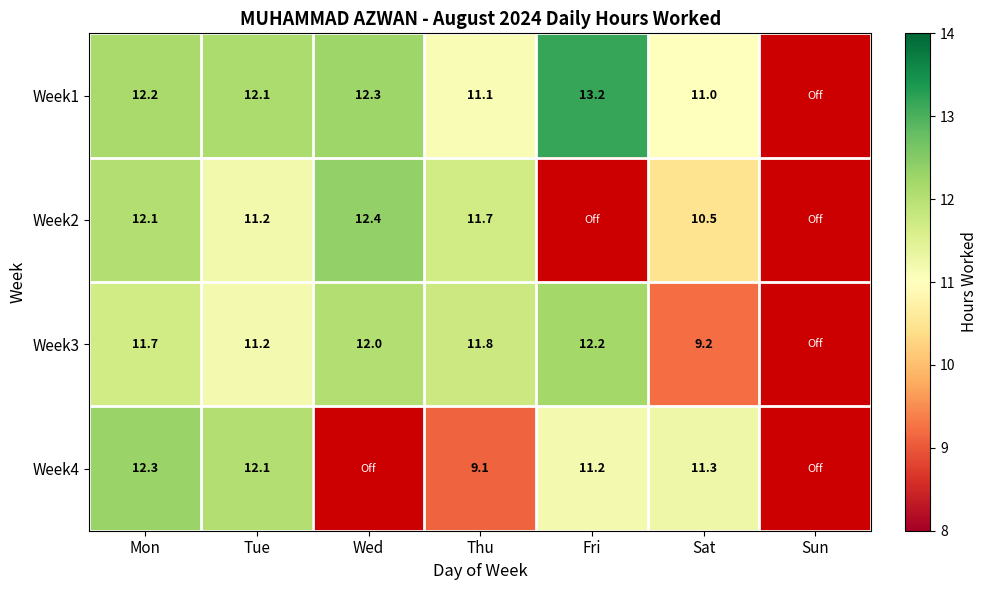

What is the difference between the Week1 values at Thu and Mon?

1.1